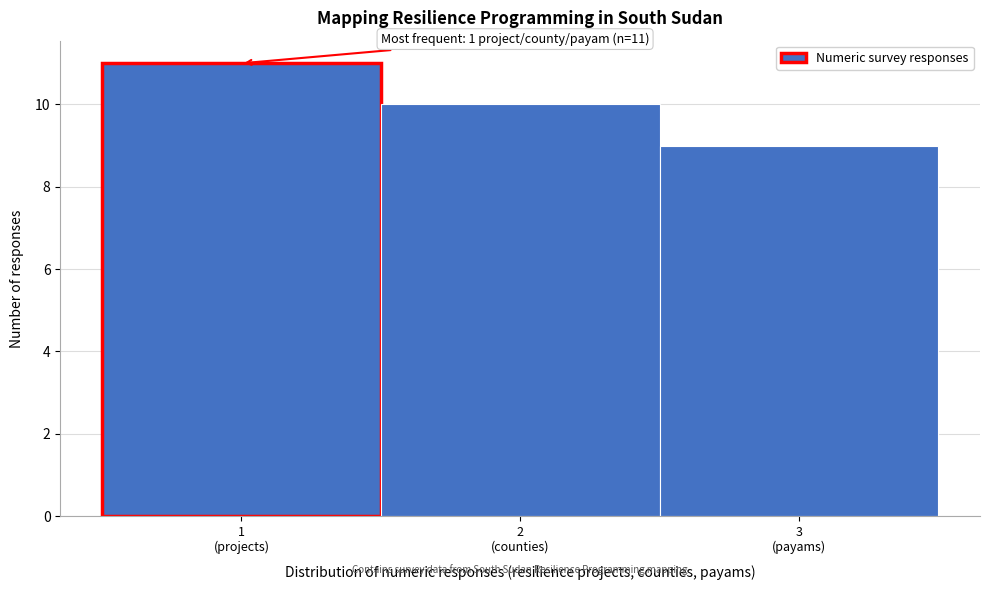

Reading left to right, extract all data points from this chart.

11	10	9